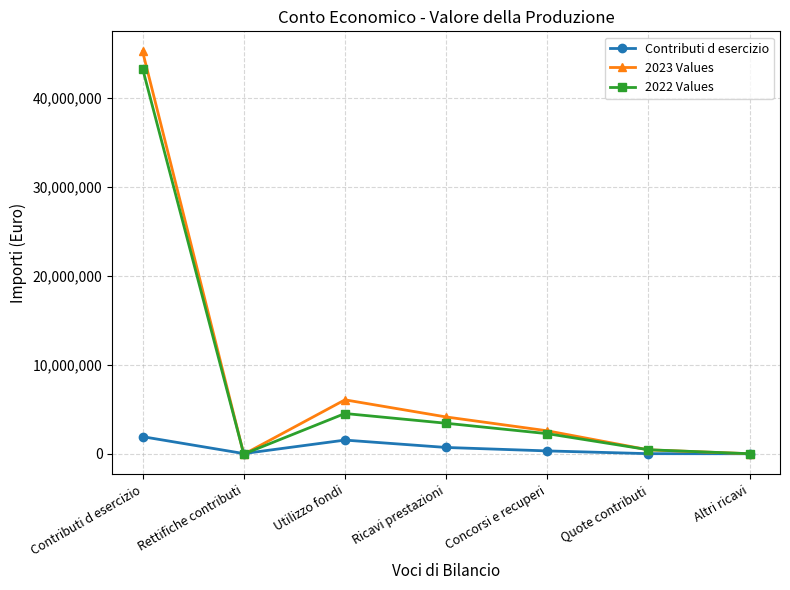

What is the sum of all 2023 Values values?

58445533